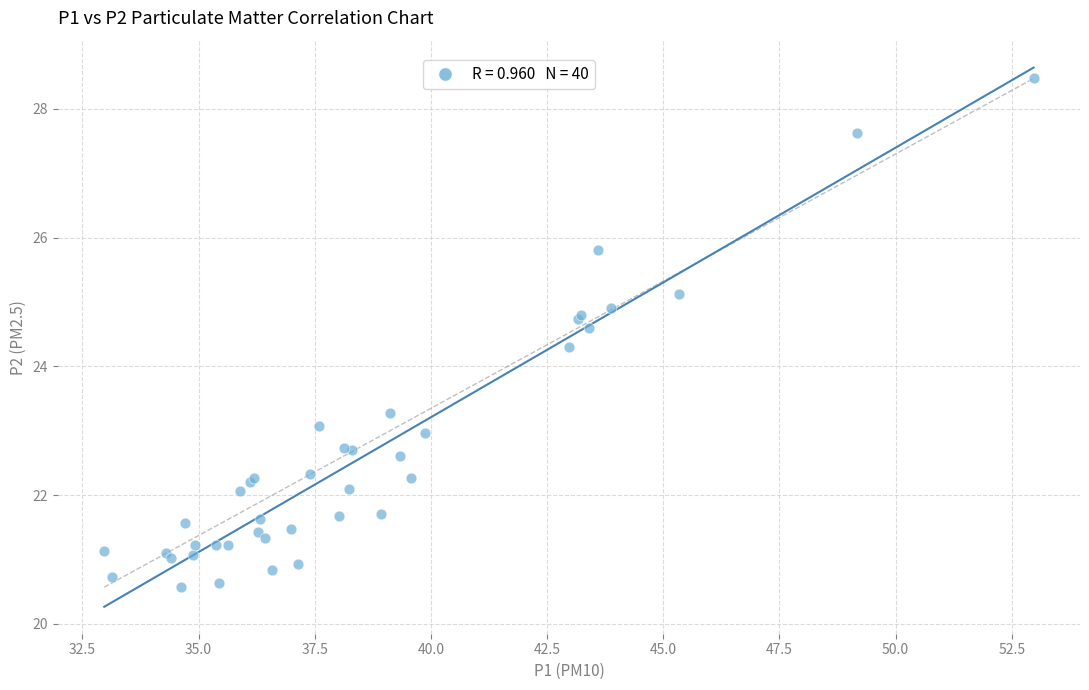

What Y value in the scatter plot is closest to 24?

24.3